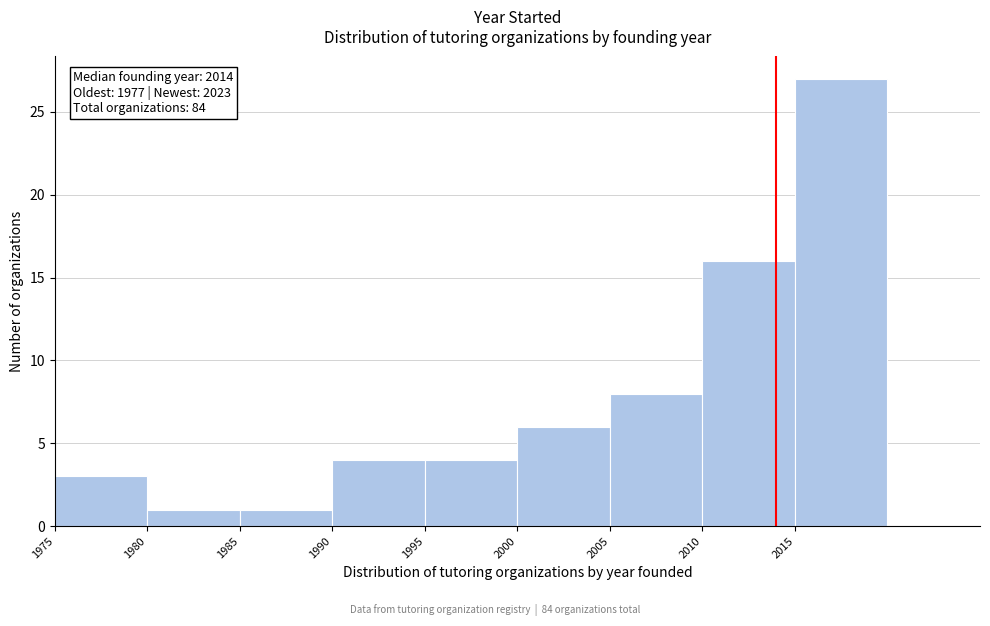

Which range on the x-axis has the tallest bar?

2015 to 2020